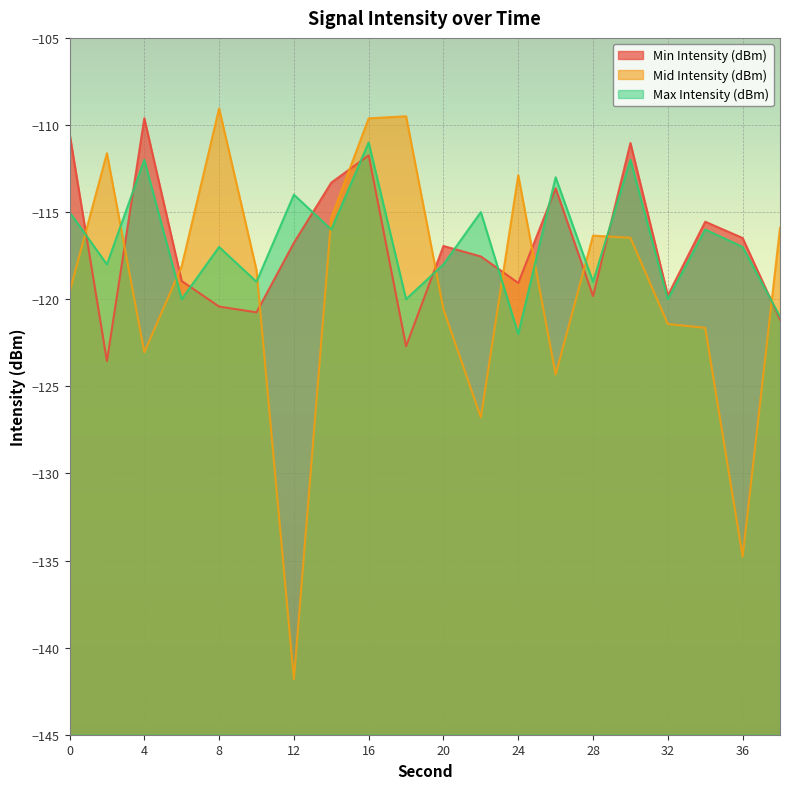

How many data points in Mid Intensity (dBm) are less than -118?

11